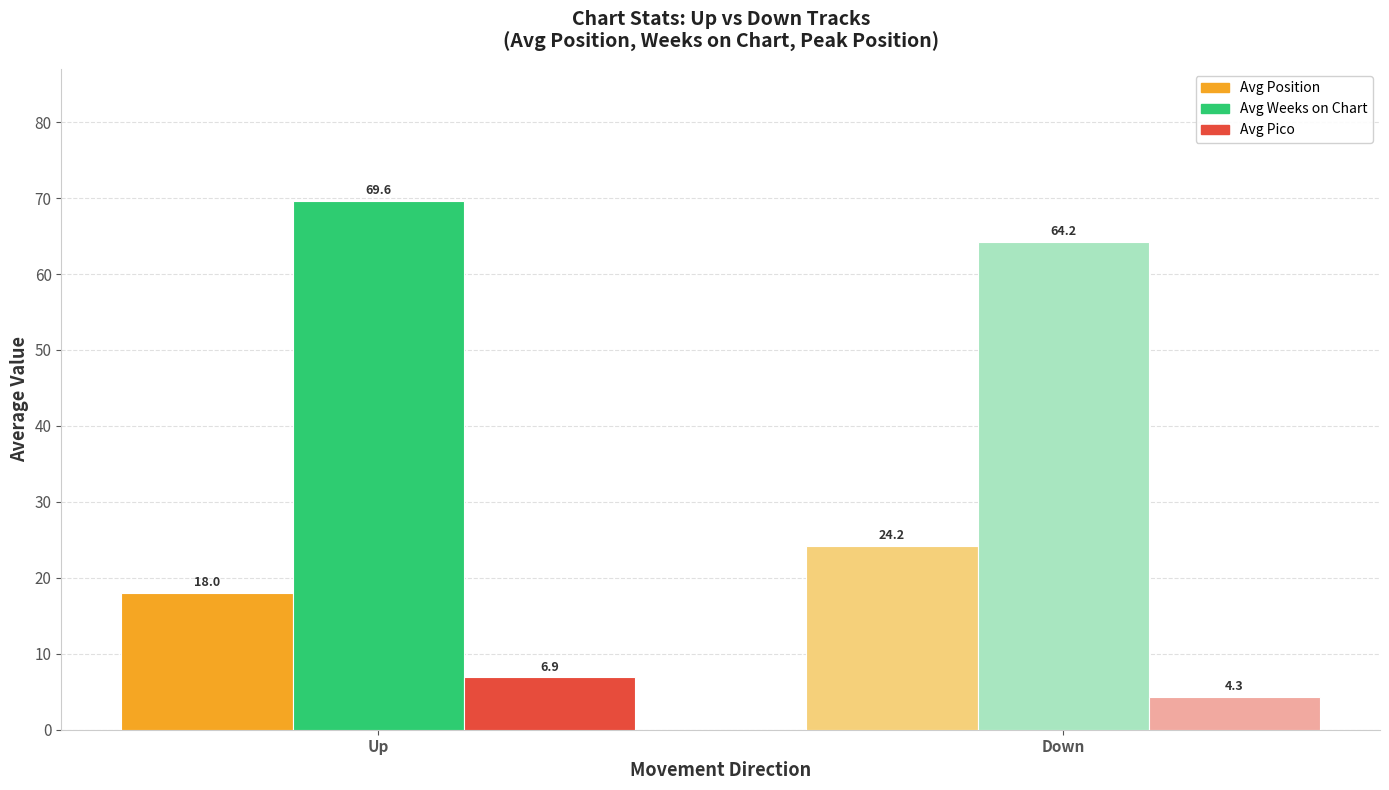

What is the maximum value shown in the chart?

69.6